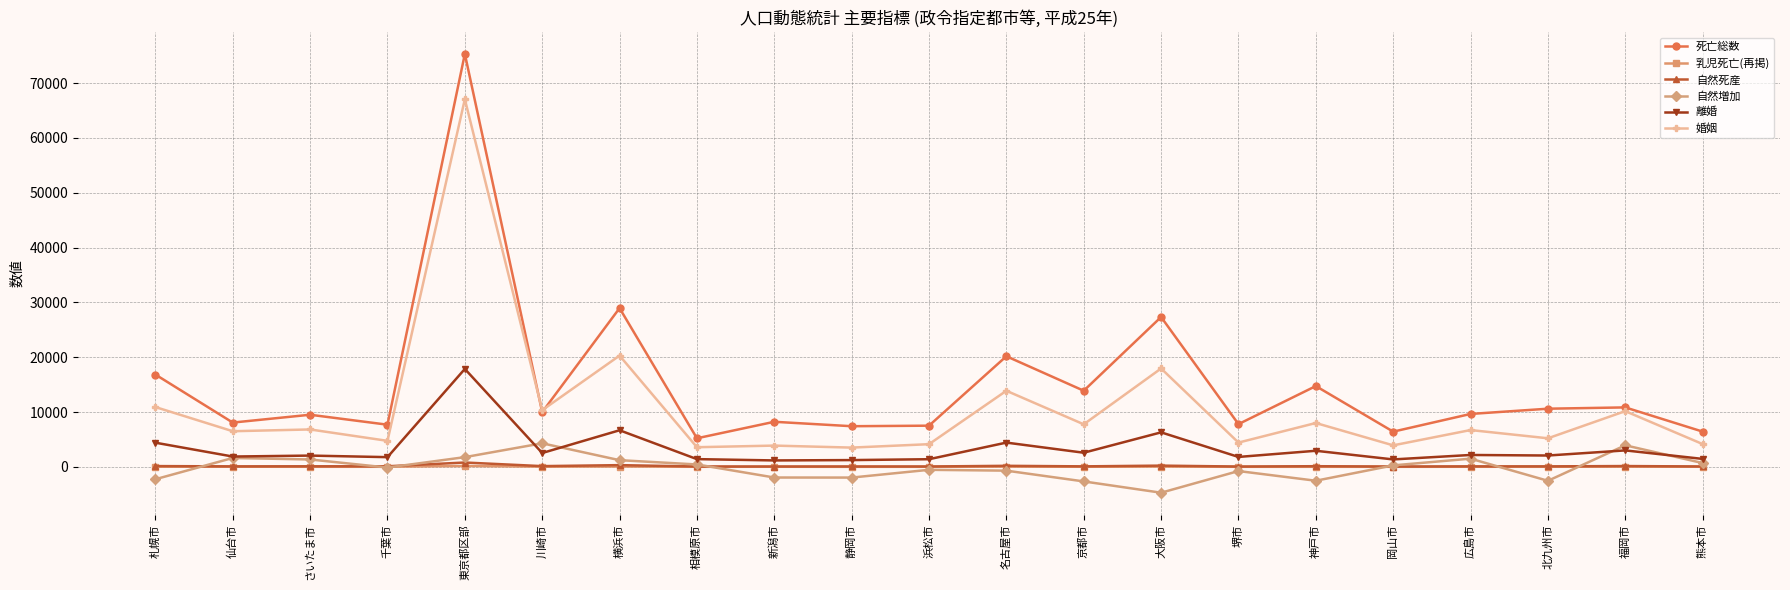

True or false: 自然死産 and 死亡総数 intersect in this chart.

False